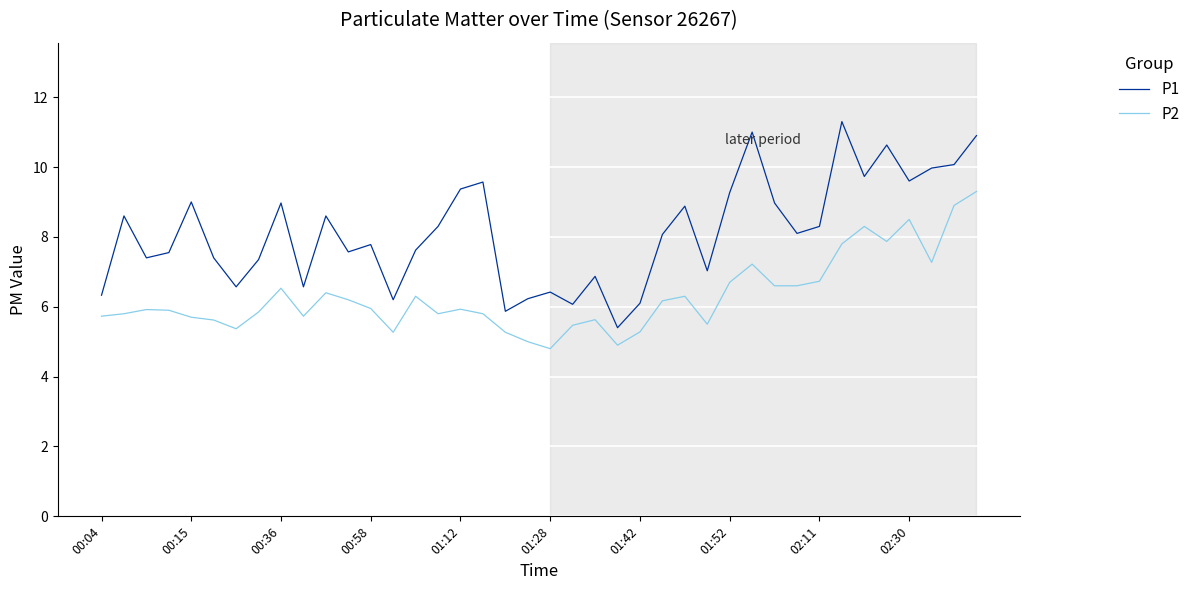

True or false: P2 and P1 intersect in this chart.

False